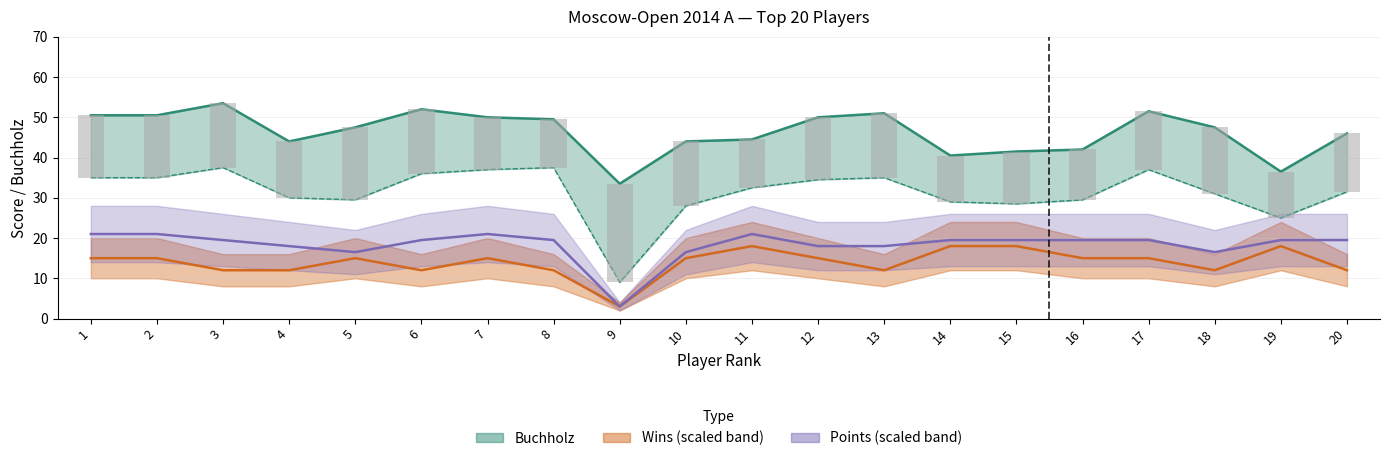

What is the difference between the maximum and minimum values in the Points series?

18.0